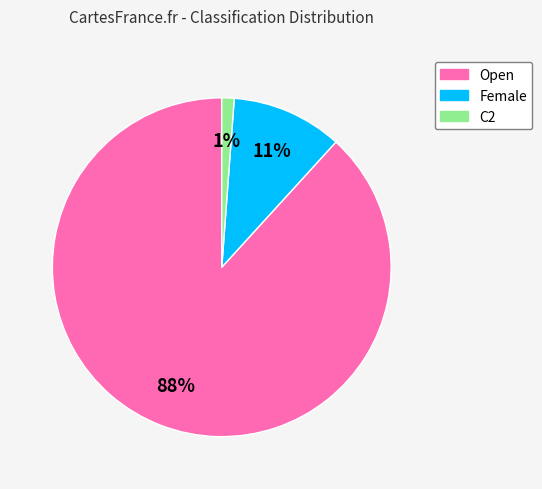

Does Open account for over 50% of the chart?

Yes